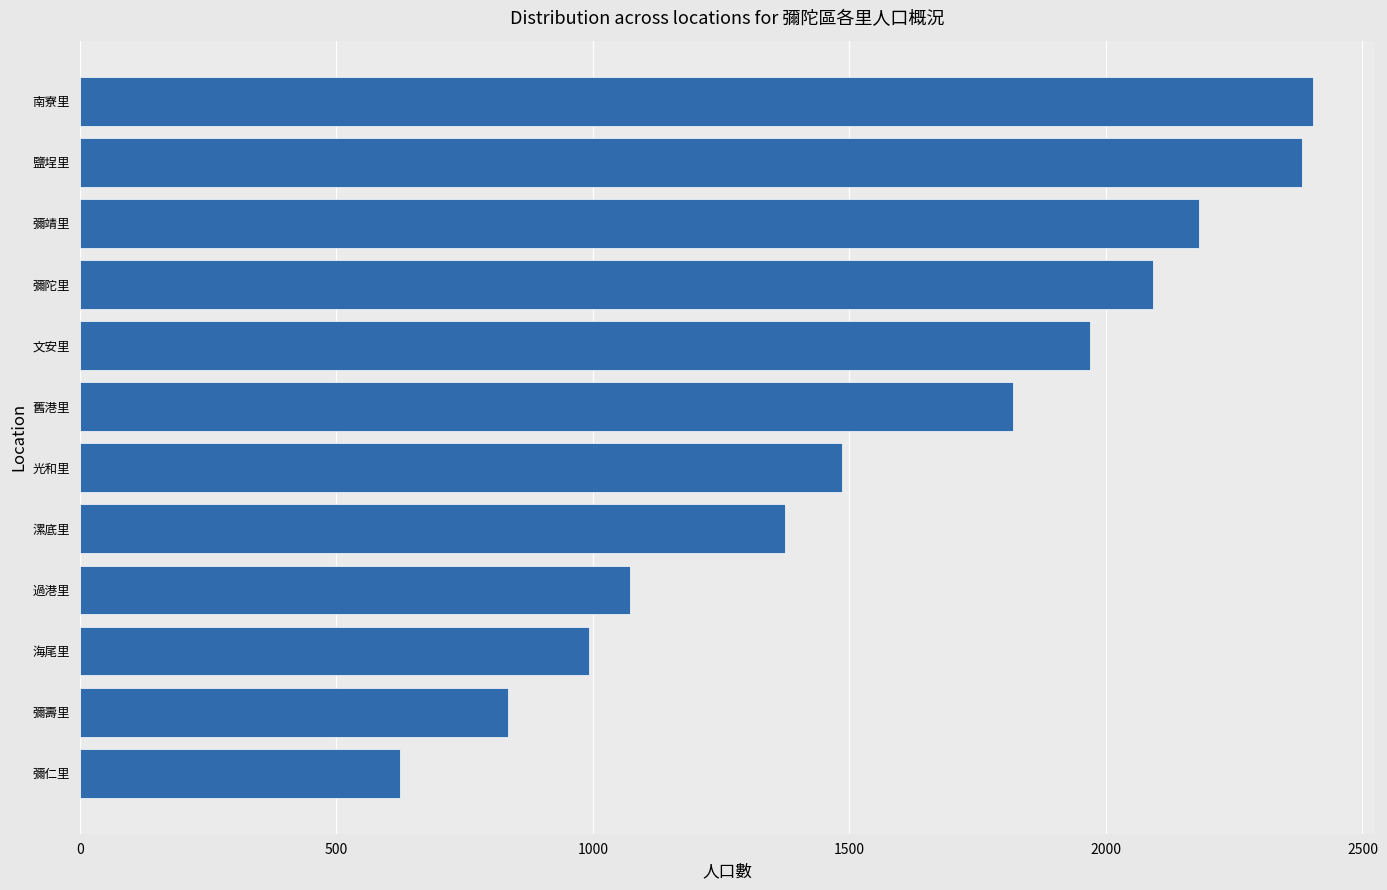

How many data points does each series have?

12